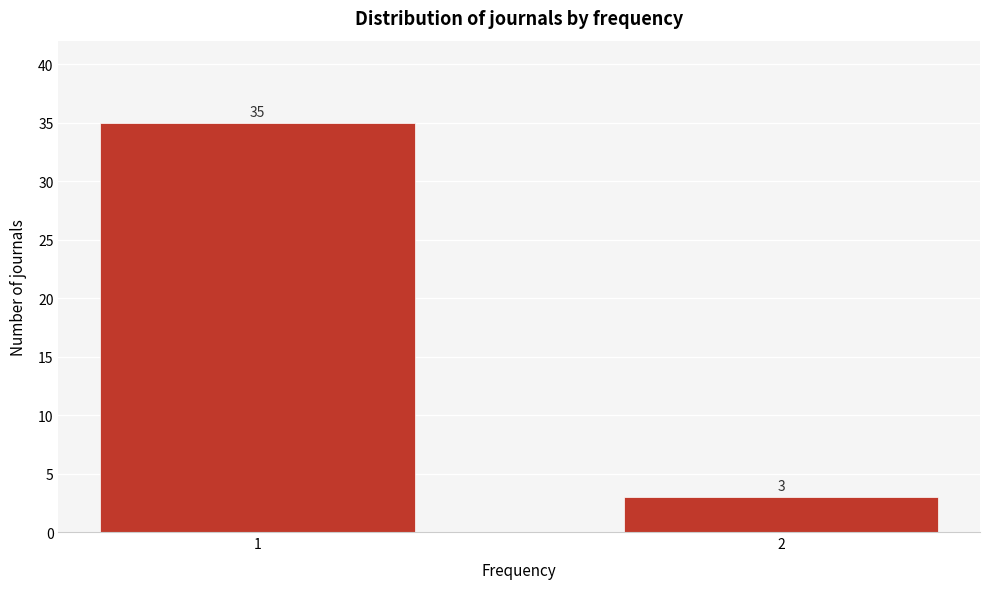

Reading left to right, extract all data points from this chart.

1=35	2=3